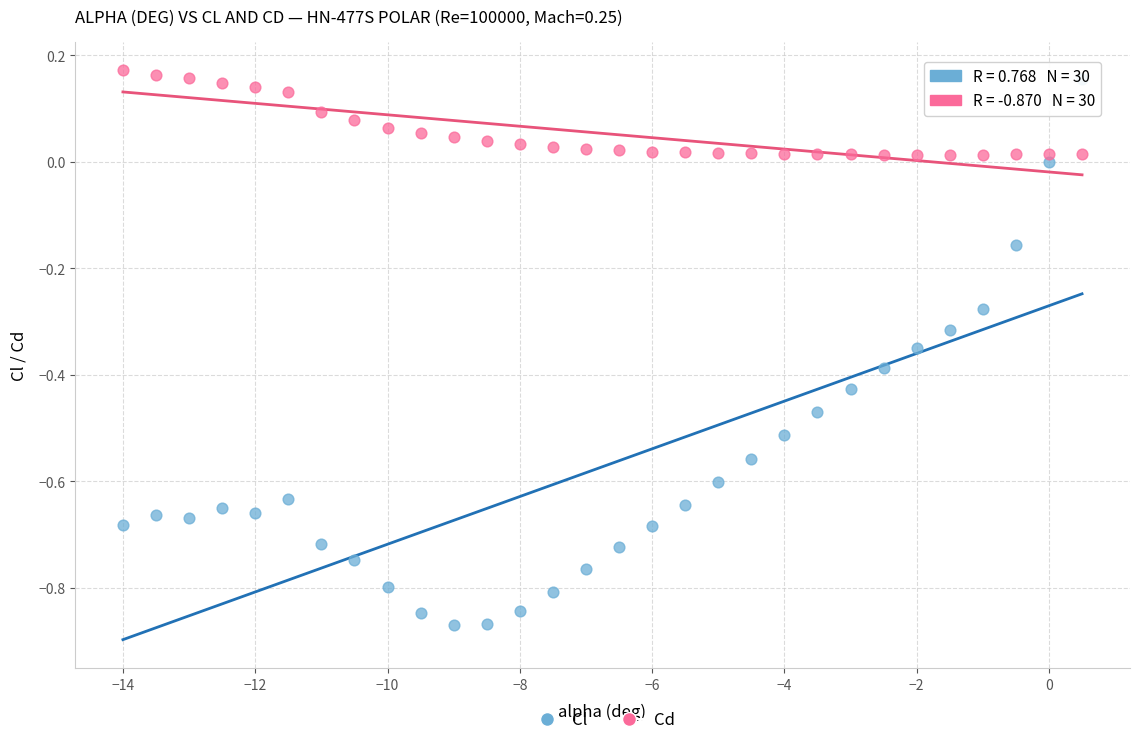

What are all the series names shown in the legend?

Cl, Cd